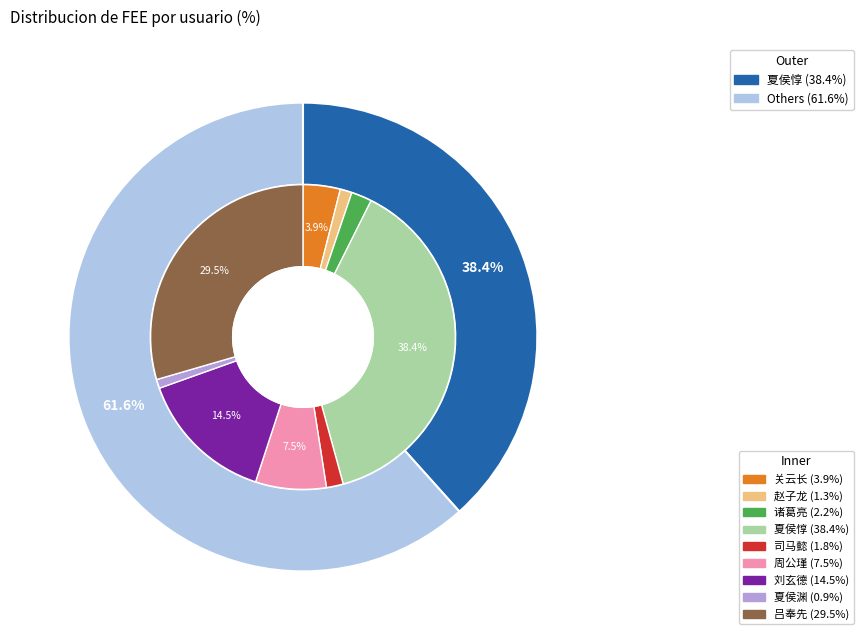

Rank the categories by value from lowest to highest.

夏侯渊, 赵子龙, 司马懿, 诸葛亮, 关云长, 周公瑾, 刘玄德, 吕奉先, 夏侯惇